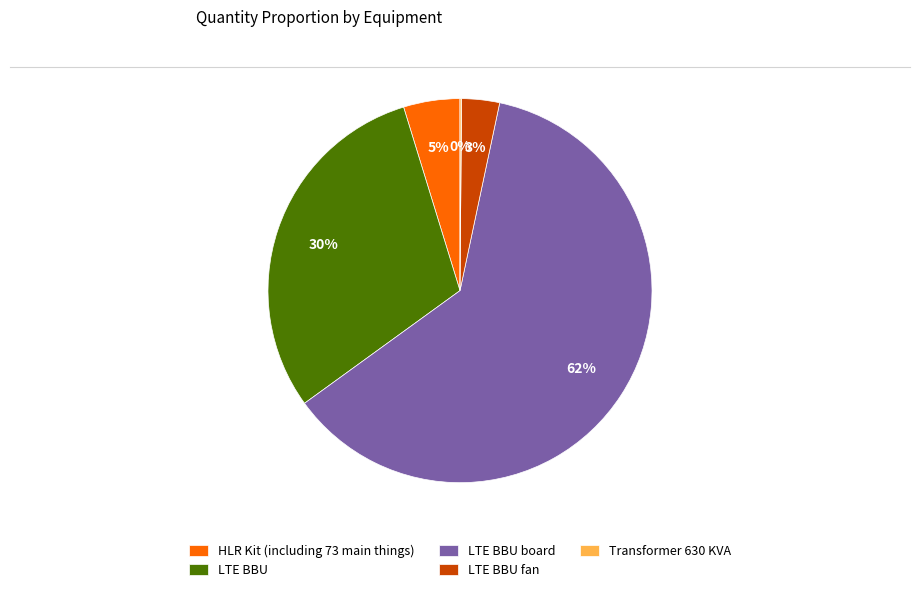

Do LTE BBU and LTE BBU fan together represent more than half of the pie?

No